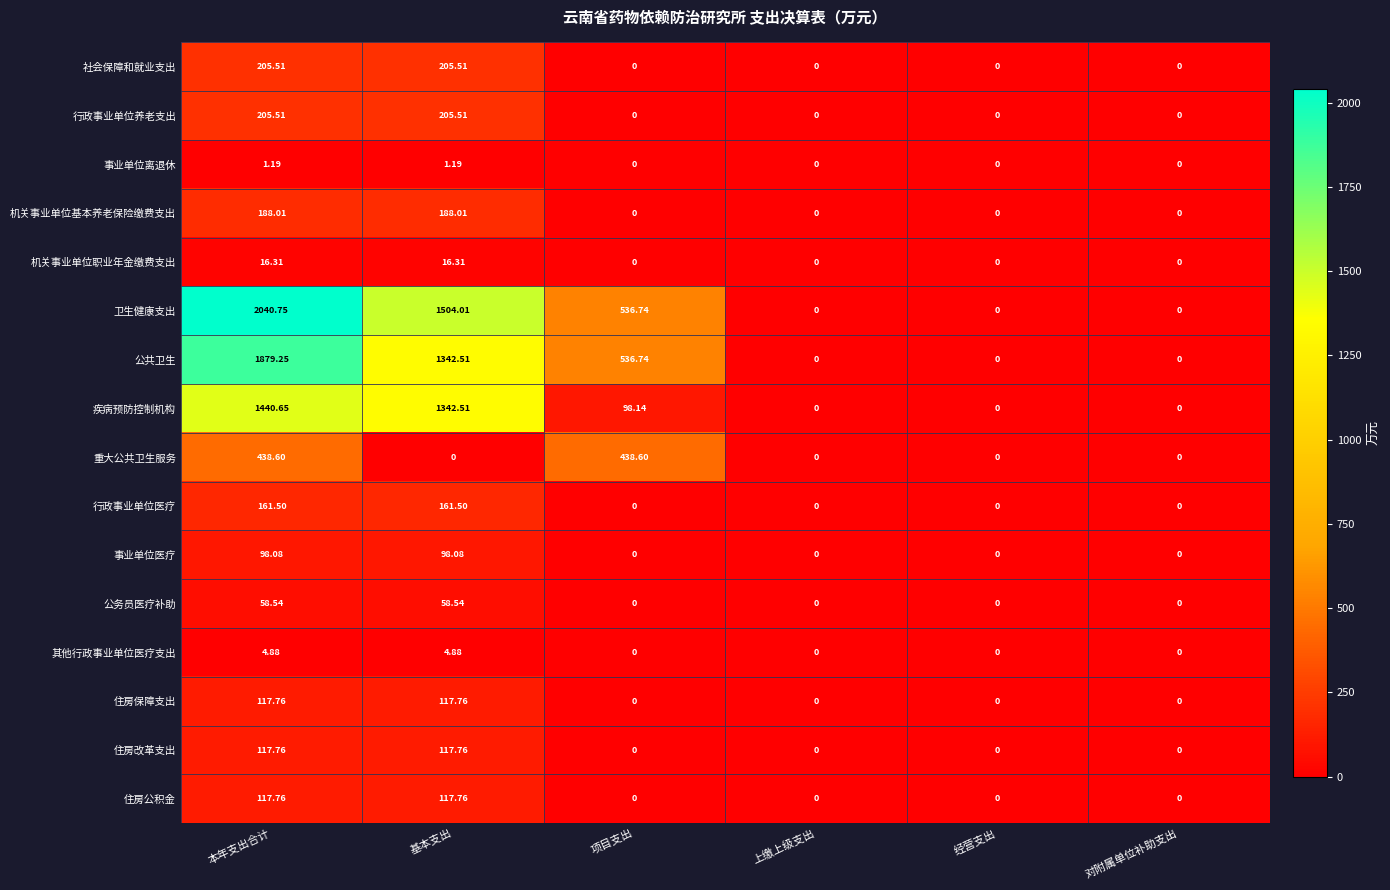

Which series changed the most between 基本支出 and 项目支出?

疾病预防控制机构